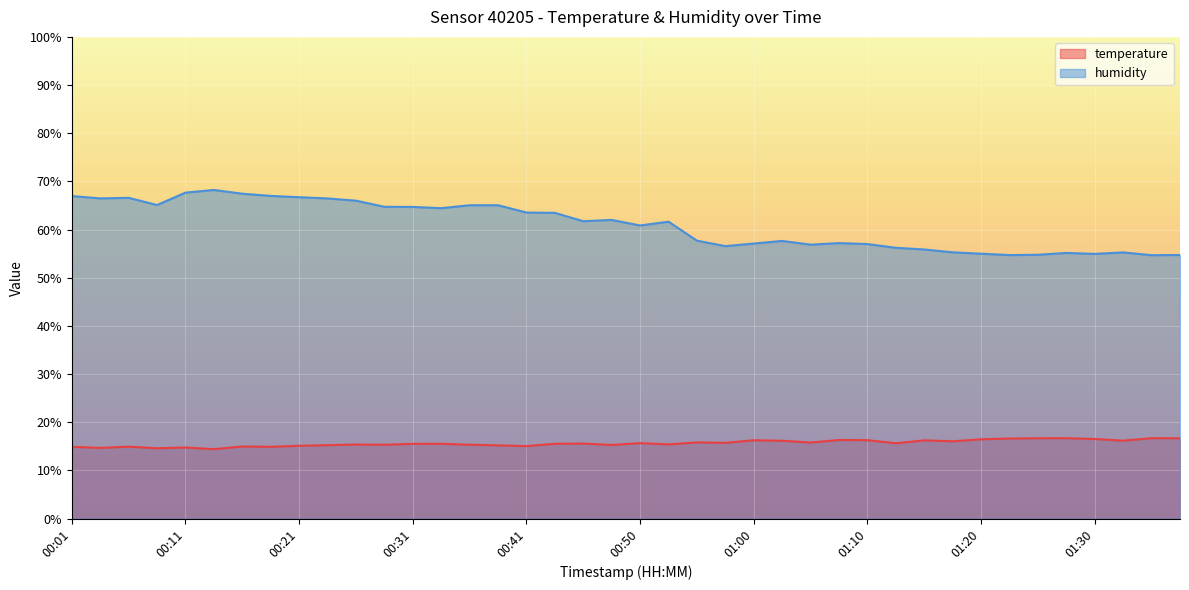

What is the value of the humidity point at the 37th from the left?

55.0